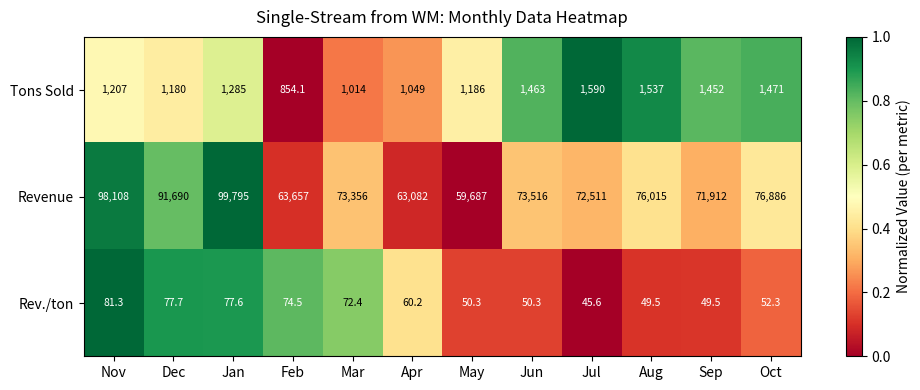

What is the sum of all Rev./ton values?

741.2